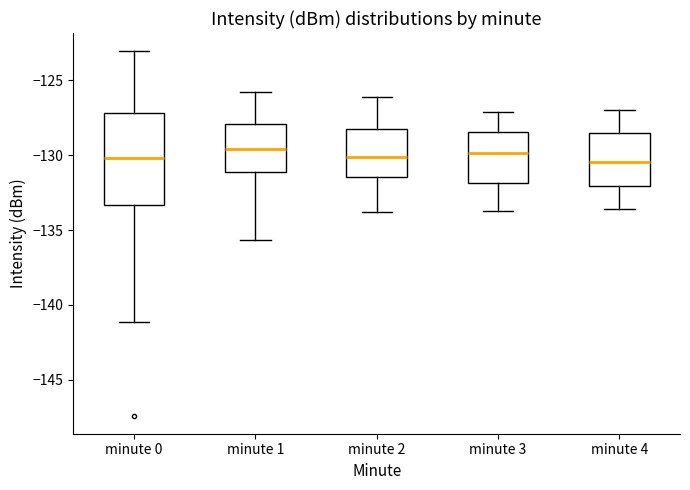

Where does the upper whisker of the box for minute 0 end on the y-axis? The values are not printed on the chart, so give them approximately, as read against the axis.

-123.0